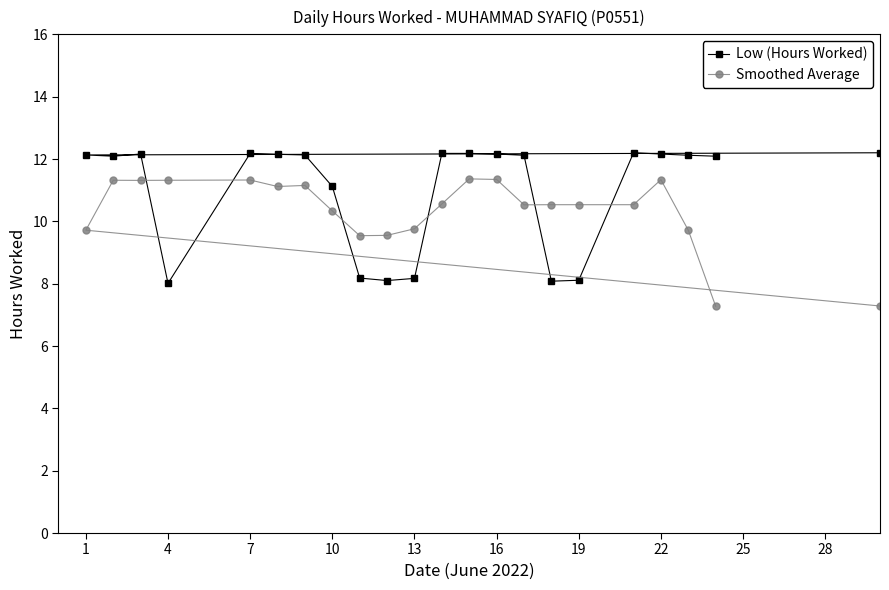

True or false: Smoothed Average has a value of 16.0 at 16.

False